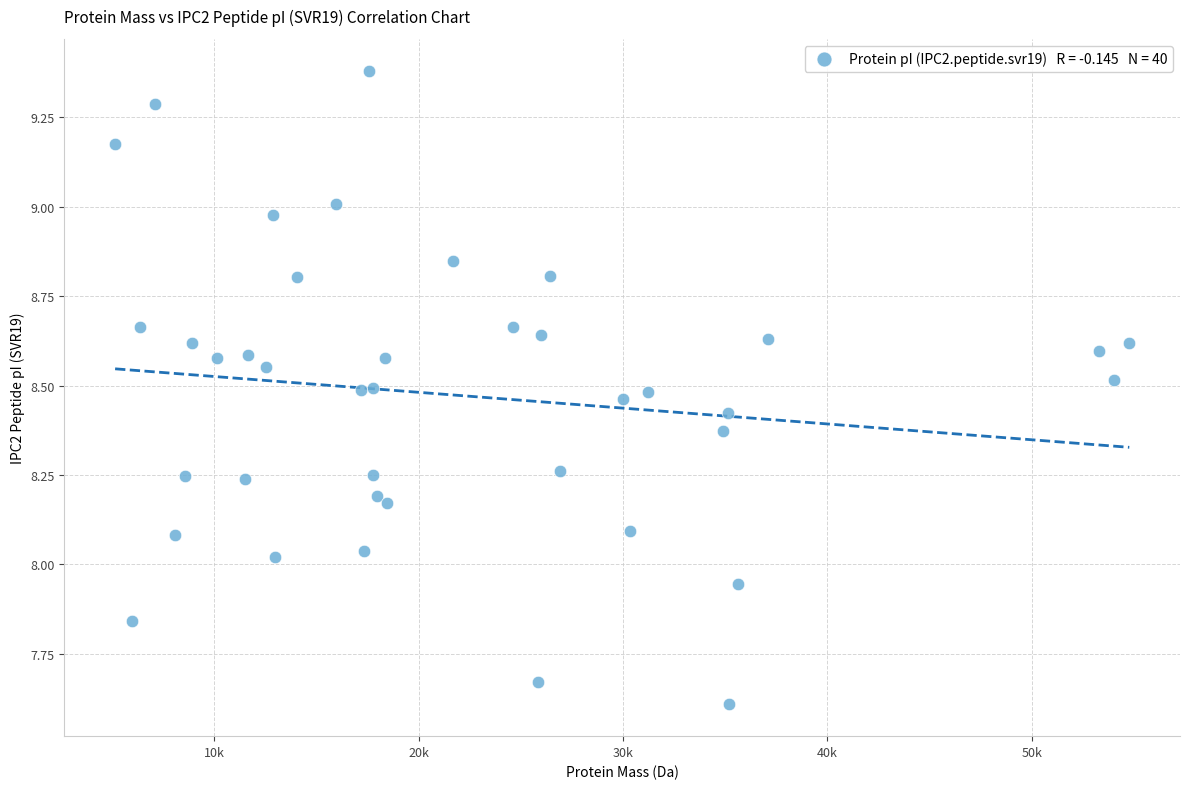

What is the range of X values (max minus min)?

49642.2